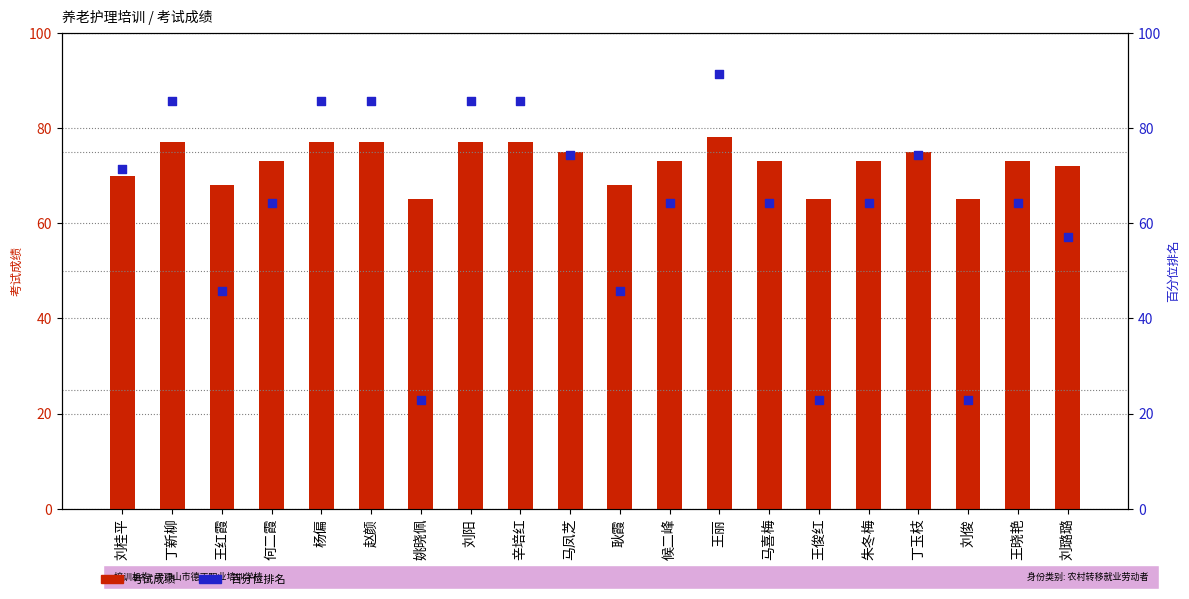

What are all the series names shown in the legend?

考试成绩, 百分位排名